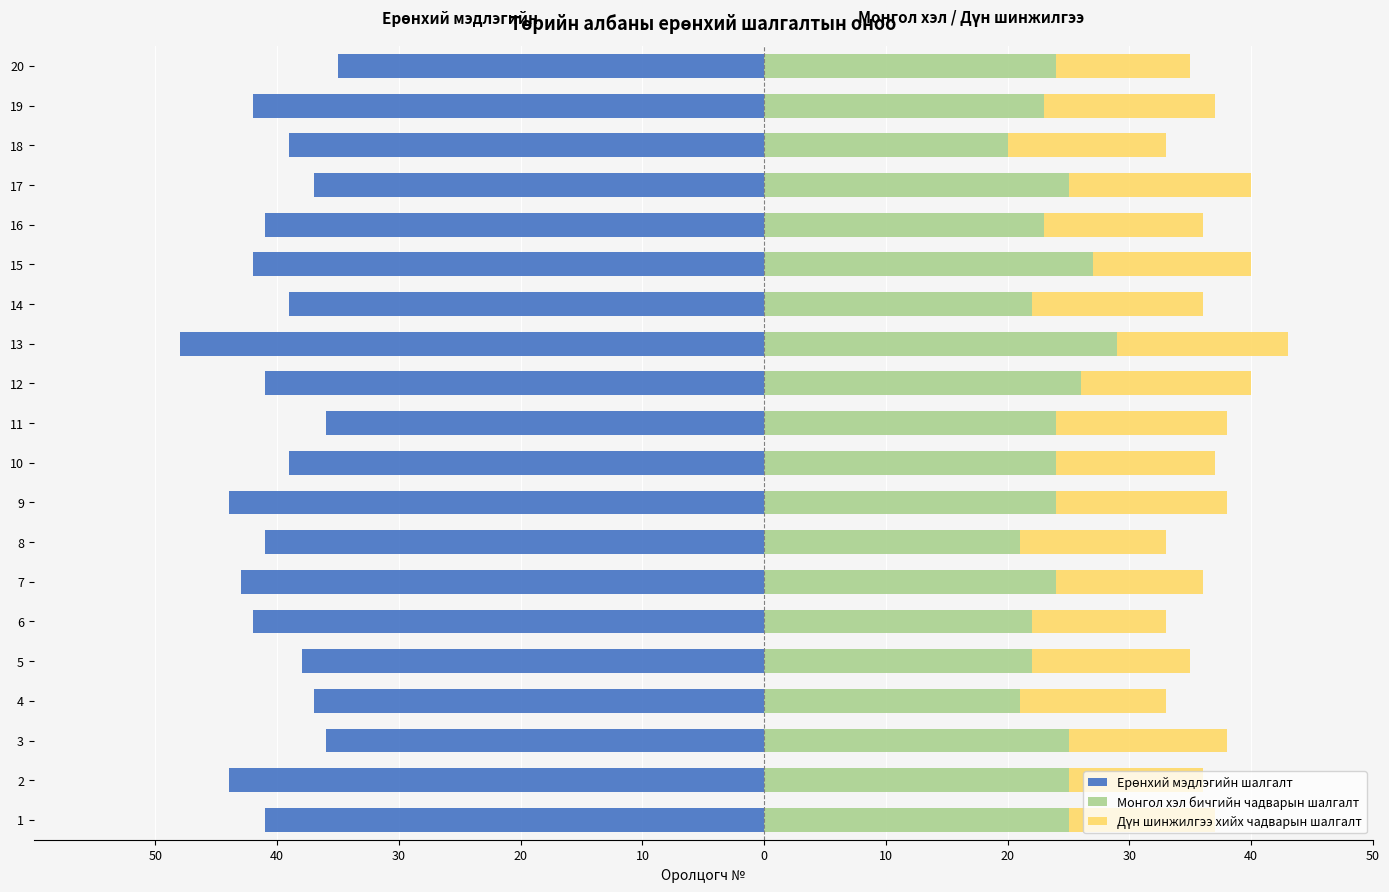

How many data points in Дүн шинжилгээ хийх чадварын шалгалт are above 13?

7